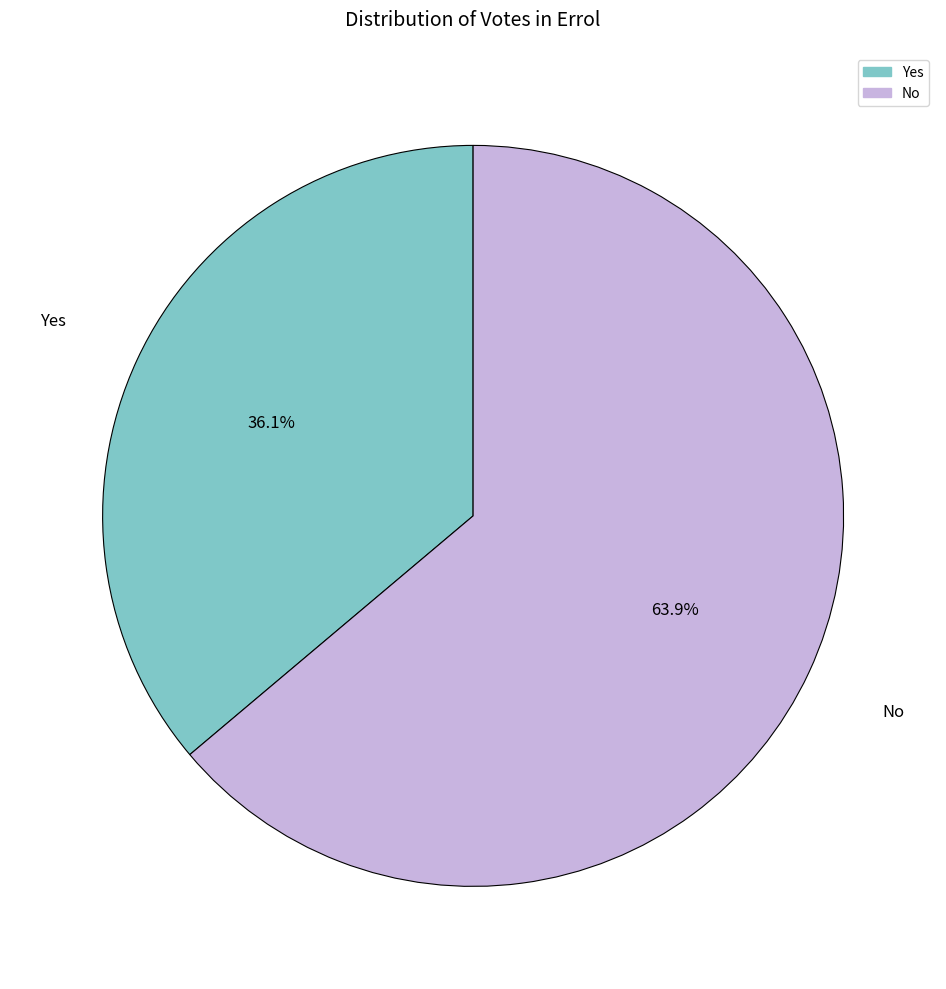

Is there a majority slice in this chart?

Yes